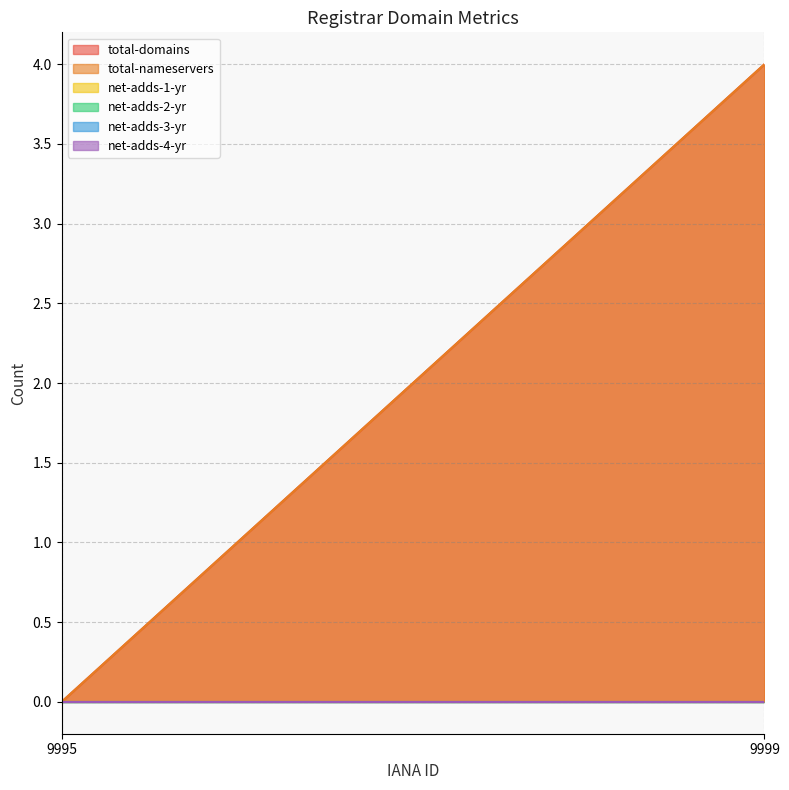

Reading left to right, what are all the values shown in this chart?

total-domains: 9995=0	9999=4
total-nameservers: 9995=0	9999=4
net-adds-1-yr: 9995=0	9999=0
net-adds-2-yr: 9995=0	9999=0
net-adds-3-yr: 9995=0	9999=0
net-adds-4-yr: 9995=0	9999=0